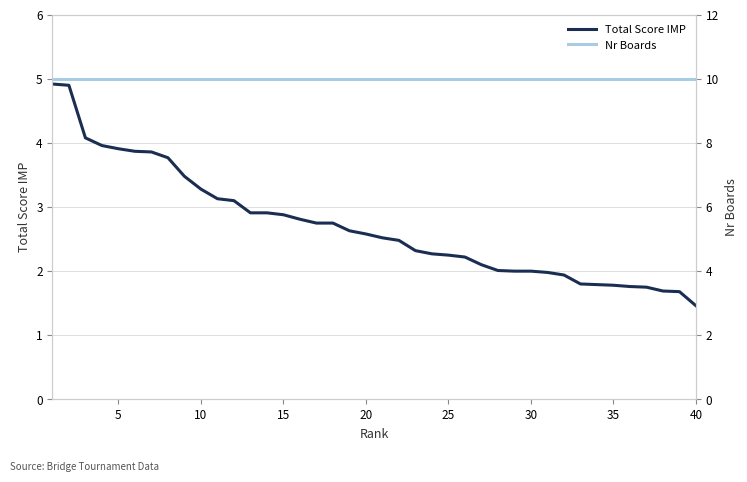

True or false: Total Score IMP and Nr Boards intersect in this chart.

False